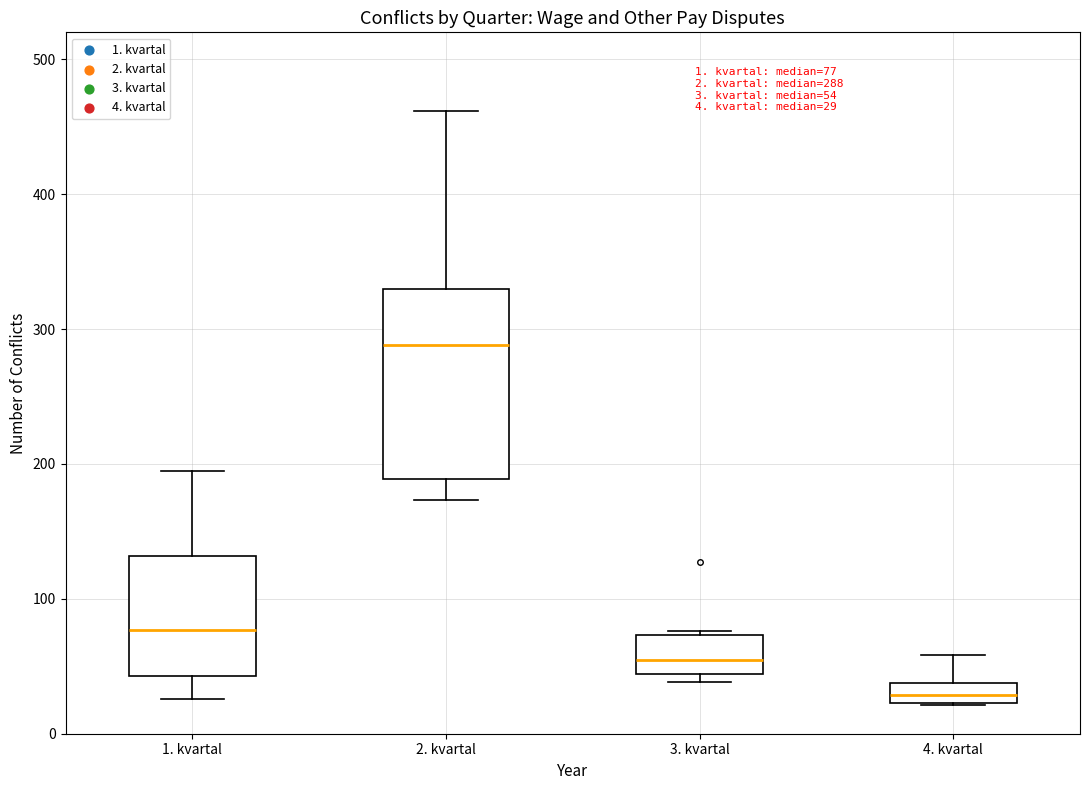

Which box is the tallest, from its lower edge to its upper edge?

2. kvartal